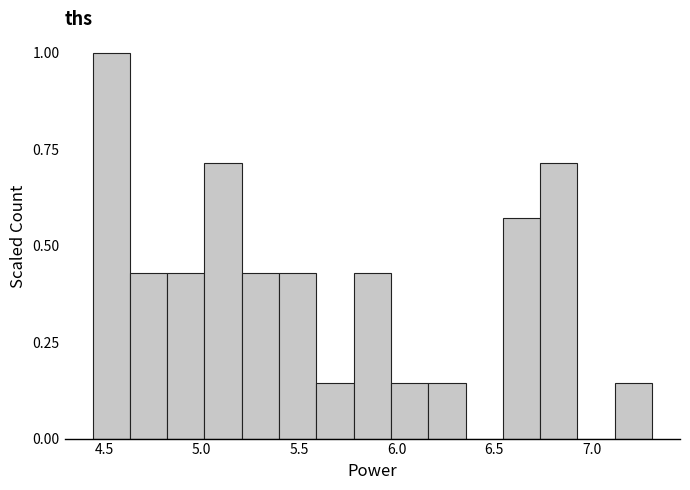

Around what value on the x-axis is the tallest bar? Give the approximate position of its centre, as read against the axis.

4.55